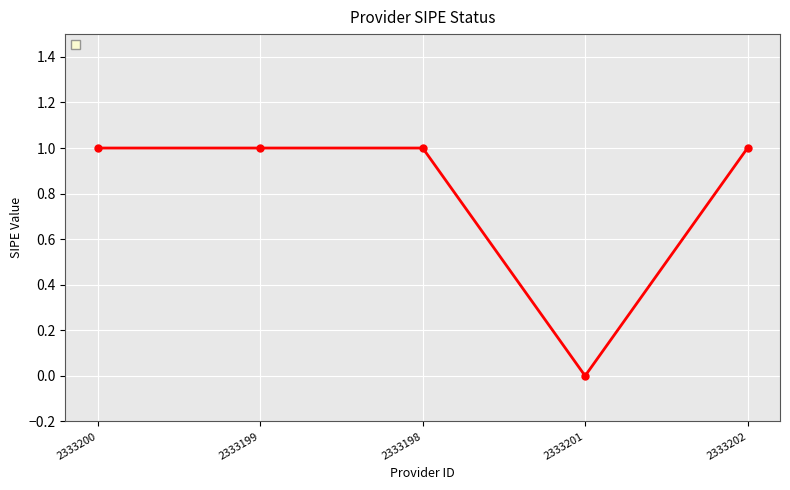

The value at 2333201 is -1. True or false?

False